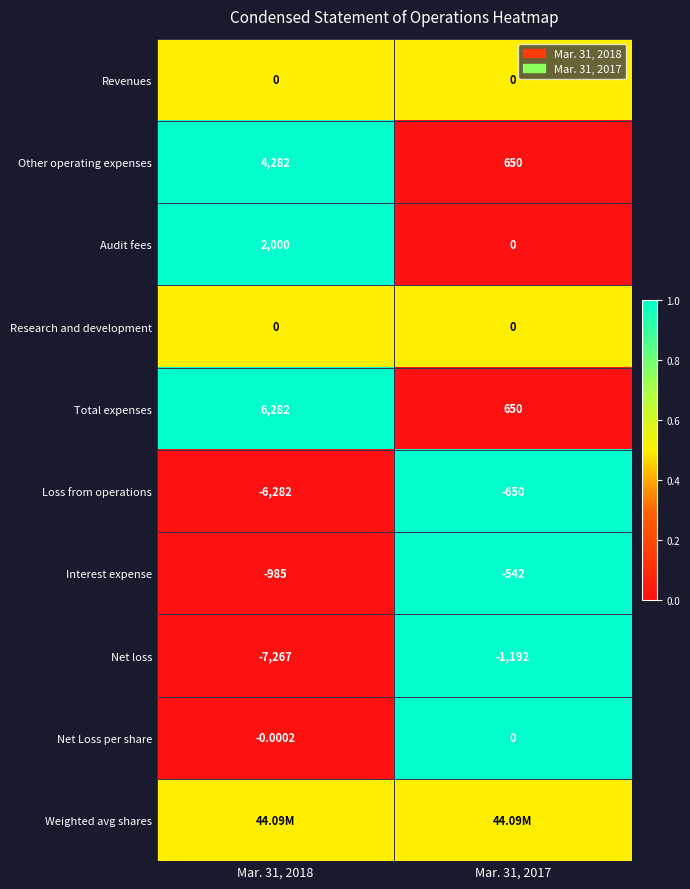

Which has a higher value, Mar. 31, 2017 or Mar. 31, 2018?

Mar. 31, 2017